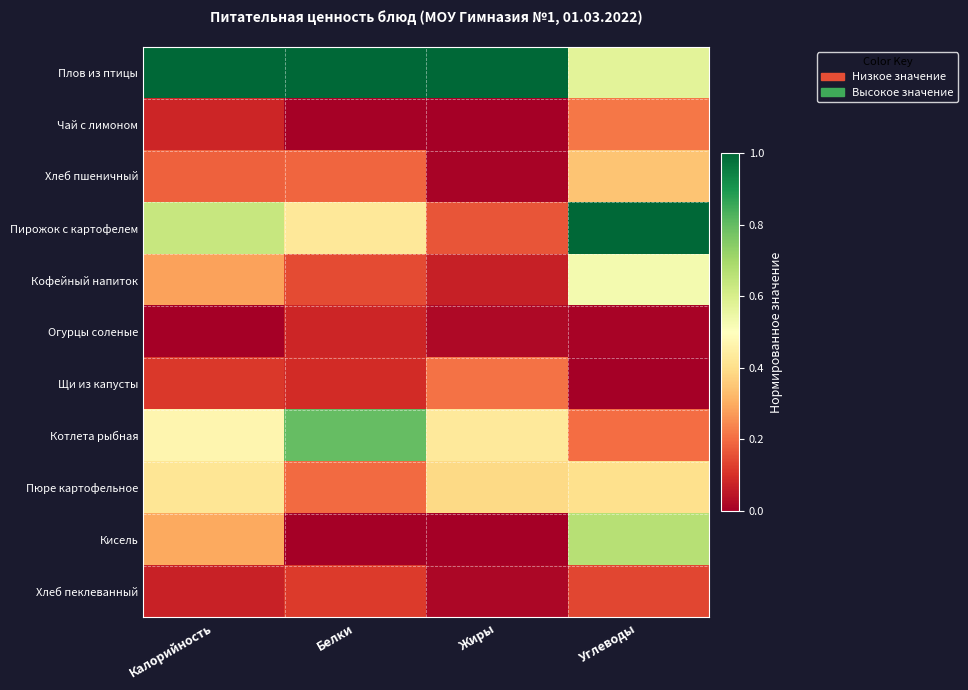

Reading left to right, transcribe all the data shown in this chart.

Плов из птицы: Калорийность=1.0	Белки=1.0	Жиры=1.0	Углеводы=0.6
Чай с лимоном: Калорийность=0.1	Белки=0.0	Жиры=0.0	Углеводы=0.2
Хлеб пшеничный: Калорийность=0.2	Белки=0.2	Жиры=0.0	Углеводы=0.3
Пирожок с картофелем: Калорийность=0.6	Белки=0.4	Жиры=0.2	Углеводы=1.0
Кофейный напиток: Калорийность=0.3	Белки=0.1	Жиры=0.1	Углеводы=0.5
Огурцы соленые: Калорийность=0.0	Белки=0.1	Жиры=0.0	Углеводы=0.0
Щи из капусты: Калорийность=0.1	Белки=0.1	Жиры=0.2	Углеводы=0.0
Котлета рыбная: Калорийность=0.5	Белки=0.8	Жиры=0.4	Углеводы=0.2
Пюре картофельное: Калорийность=0.4	Белки=0.2	Жиры=0.4	Углеводы=0.4
Кисель: Калорийность=0.3	Белки=0.0	Жиры=0.0	Углеводы=0.7
Хлеб пеклеванный: Калорийность=0.1	Белки=0.1	Жиры=0.0	Углеводы=0.1